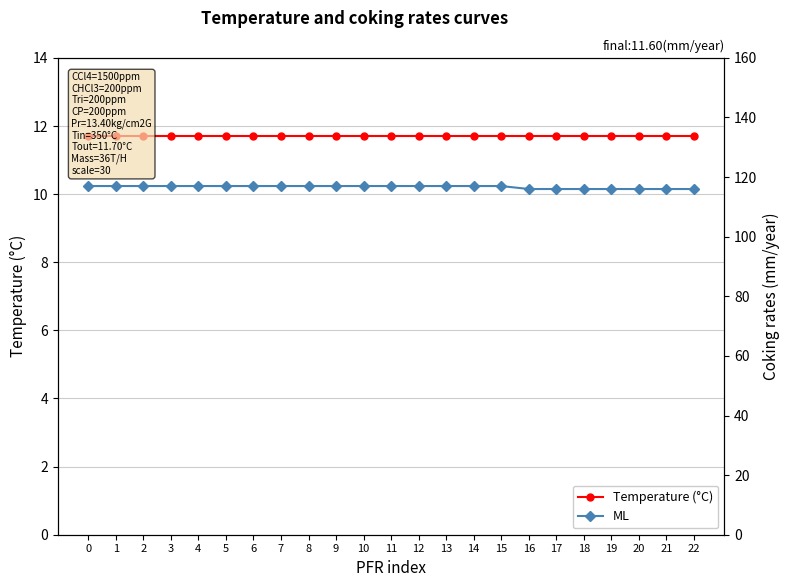

Reading right to left, transcribe all the data shown in this chart.

Temperature (°C): 11.7	11.7	11.7	11.7	11.7	11.7	11.7	11.7	11.7	11.7	11.7	11.7	11.7	11.7	11.7	11.7	11.7	11.7	11.7	11.7	11.7	11.7	11.7
ML: 116.0	116.0	116.0	116.0	116.0	116.0	116.0	117.0	117.0	117.0	117.0	117.0	117.0	117.0	117.0	117.0	117.0	117.0	117.0	117.0	117.0	117.0	117.0